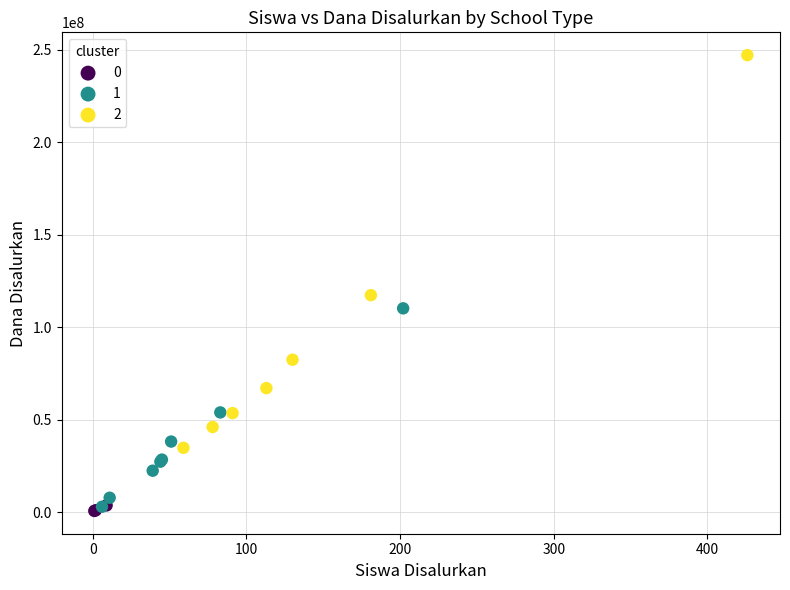

What are all the series names shown in the legend?

0, 1, 2